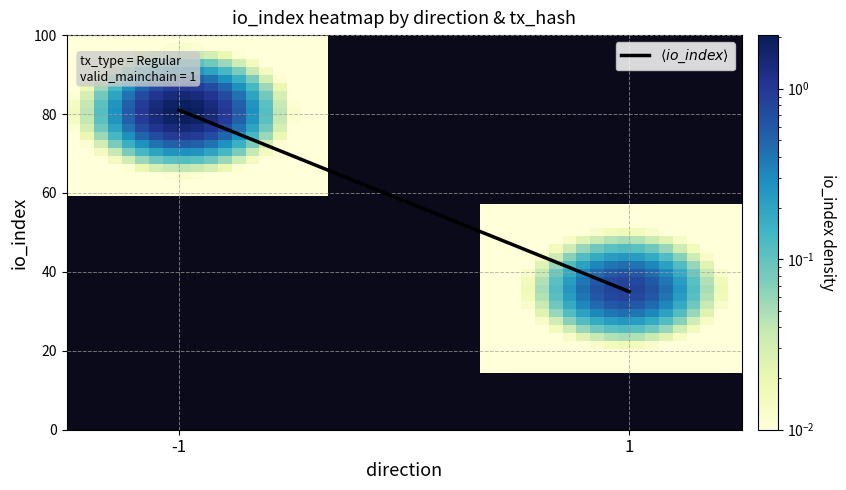

How many distinct data groups are displayed?

2